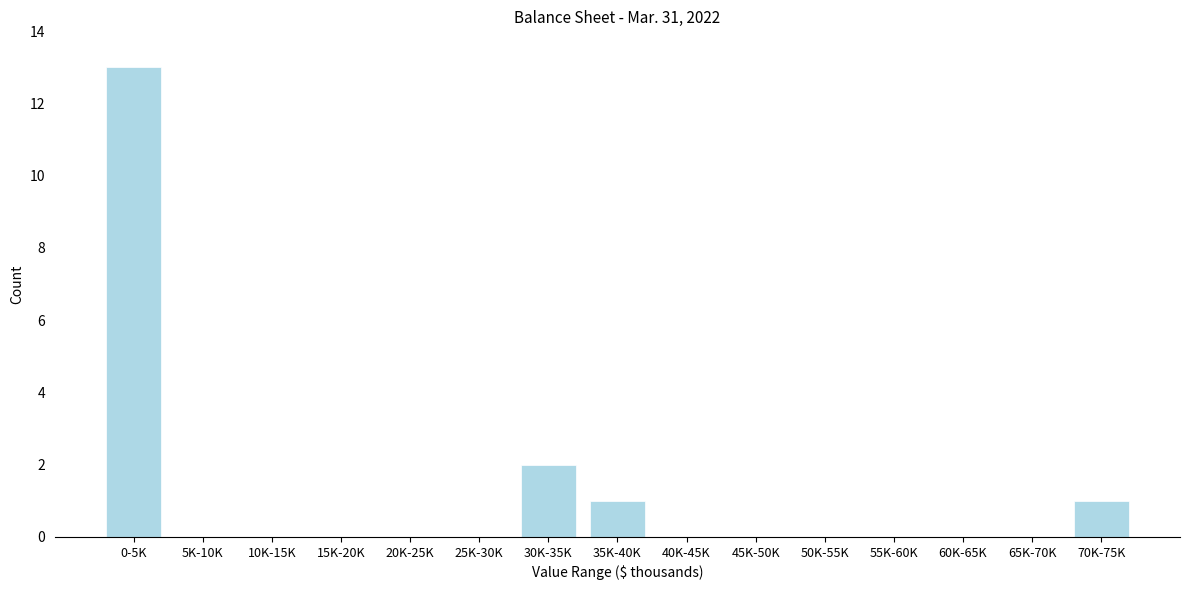

Reading left to right, extract all data points from this chart.

0-5K=13	5K-10K=0	10K-15K=0	15K-20K=0	20K-25K=0	25K-30K=0	30K-35K=2	35K-40K=1	40K-45K=0	45K-50K=0	50K-55K=0	55K-60K=0	60K-65K=0	65K-70K=0	70K-75K=1